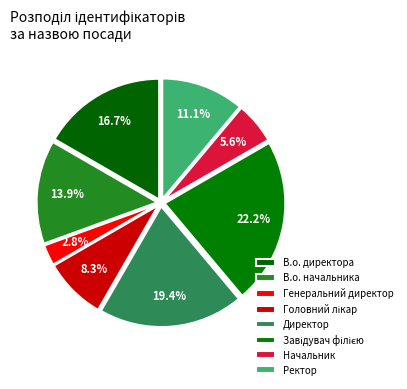

How many slices are in this pie chart?

8